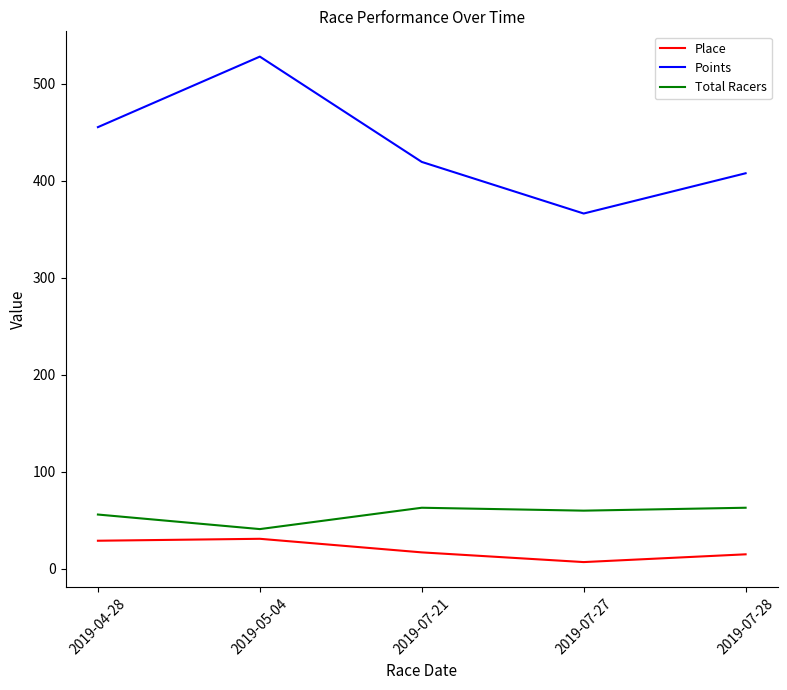

Which series has the largest total across all categories?

Points